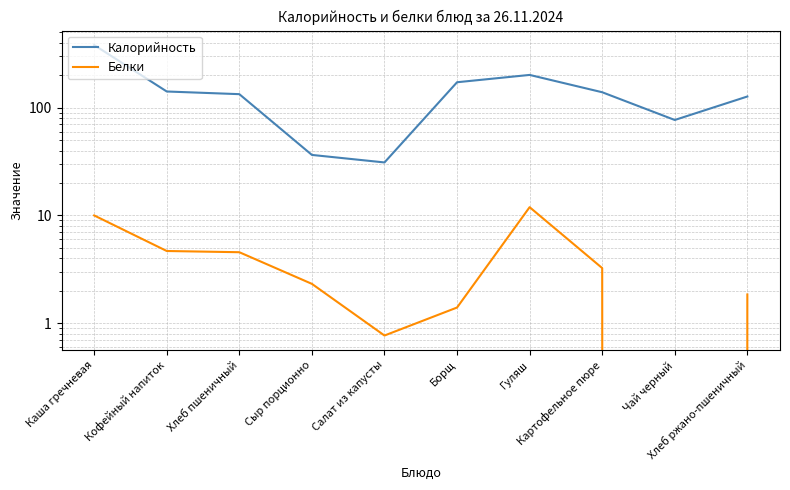

List the series in order of their peak value, highest first.

Калорийность, Белки